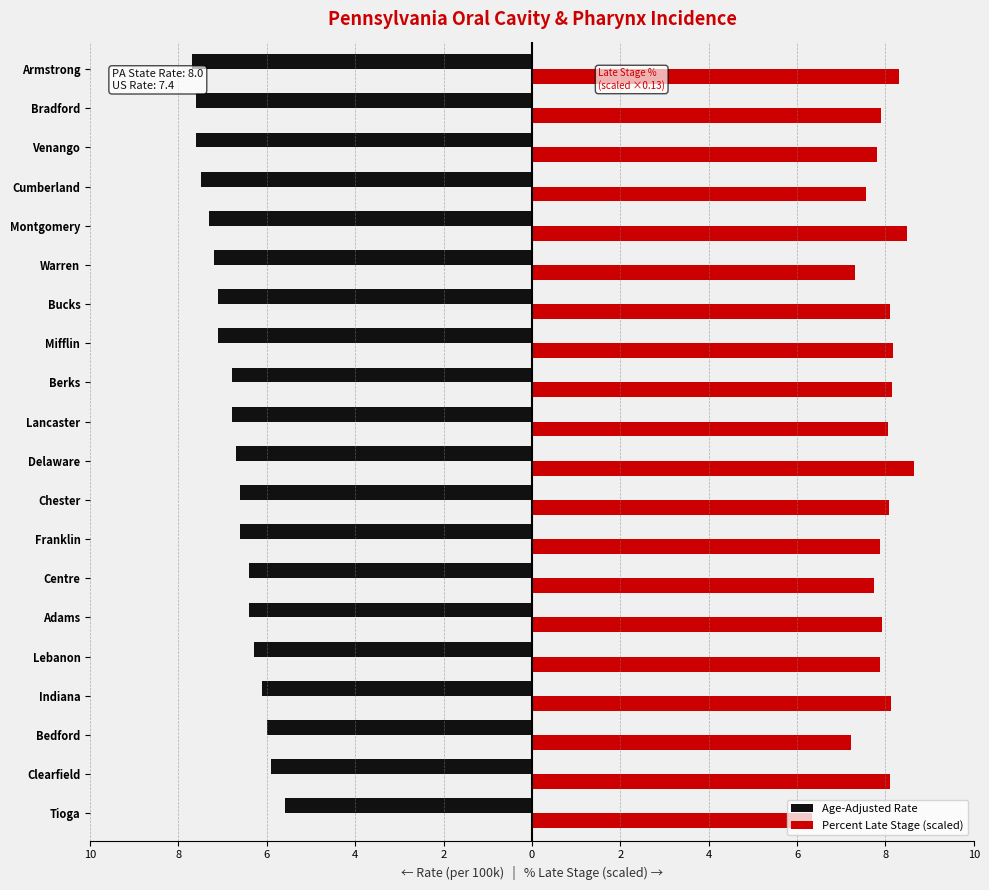

What is the value of the Age-Adjusted Rate bar at the 5th from the left?

-6.3